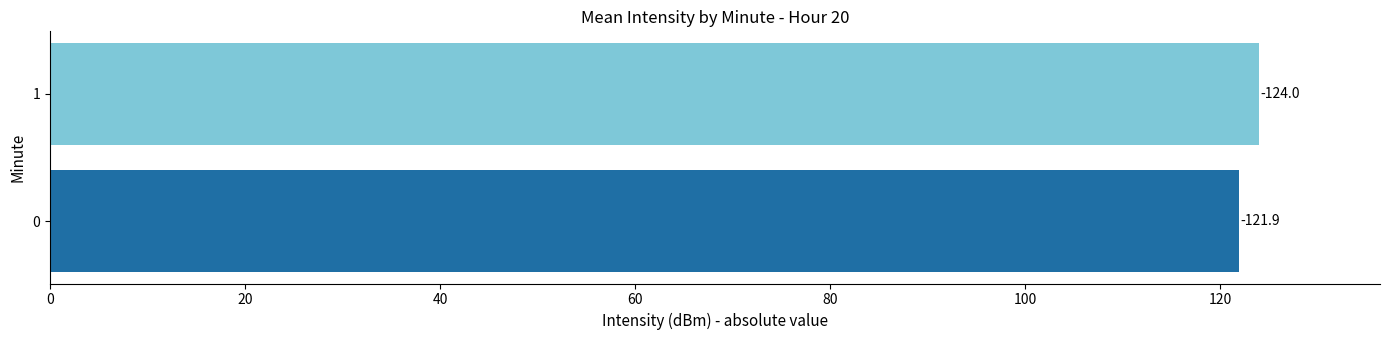

How many bars are there in total?

2